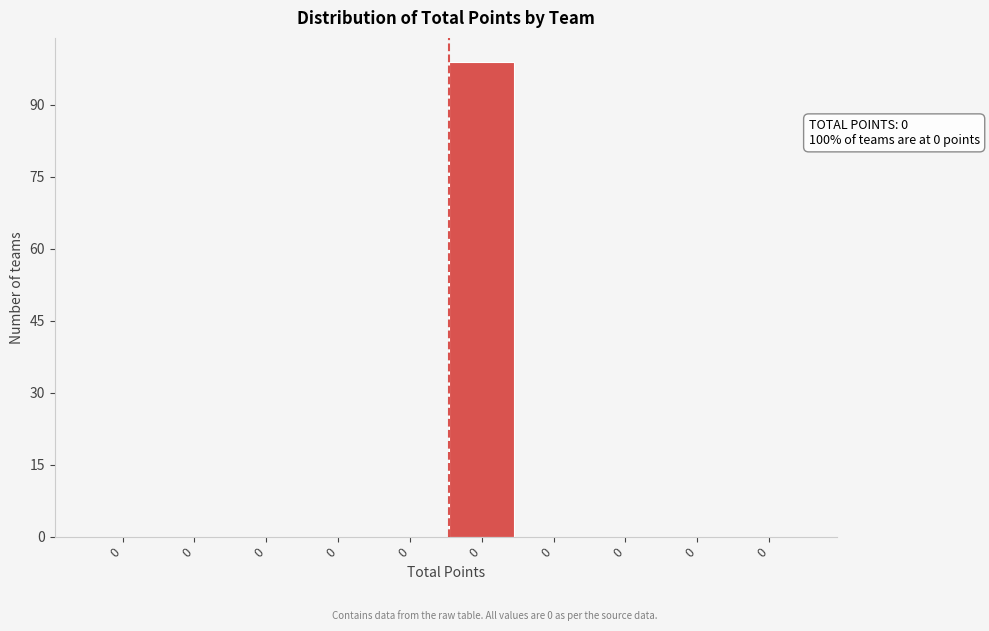

How many categories are shown in the chart?

10